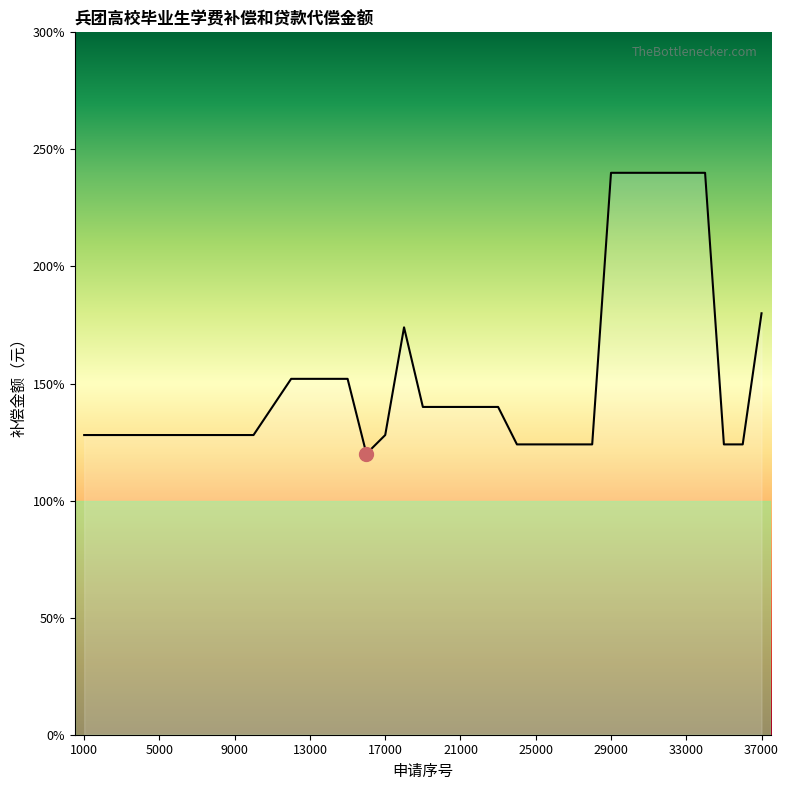

Where is the first local minimum?

16